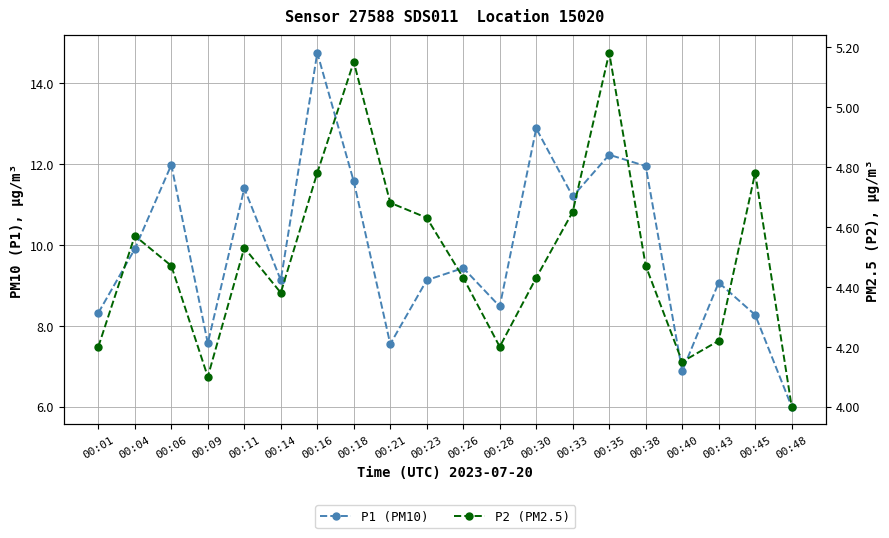

How many interior local peaks does the P2 (PM2.5) series have?

5